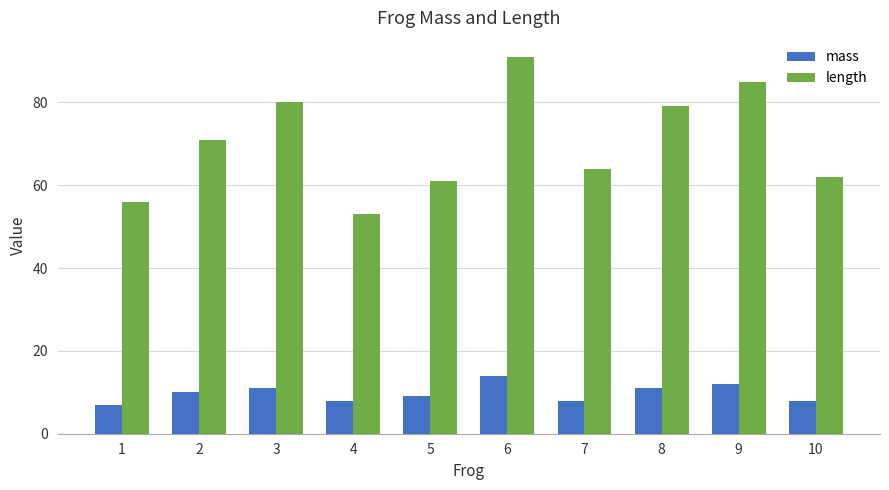

Reading left to right, transcribe all the data shown in this chart.

mass: 7	10	11	8	9	14	8	11	12	8
length: 56	71	80	53	61	91	64	79	85	62